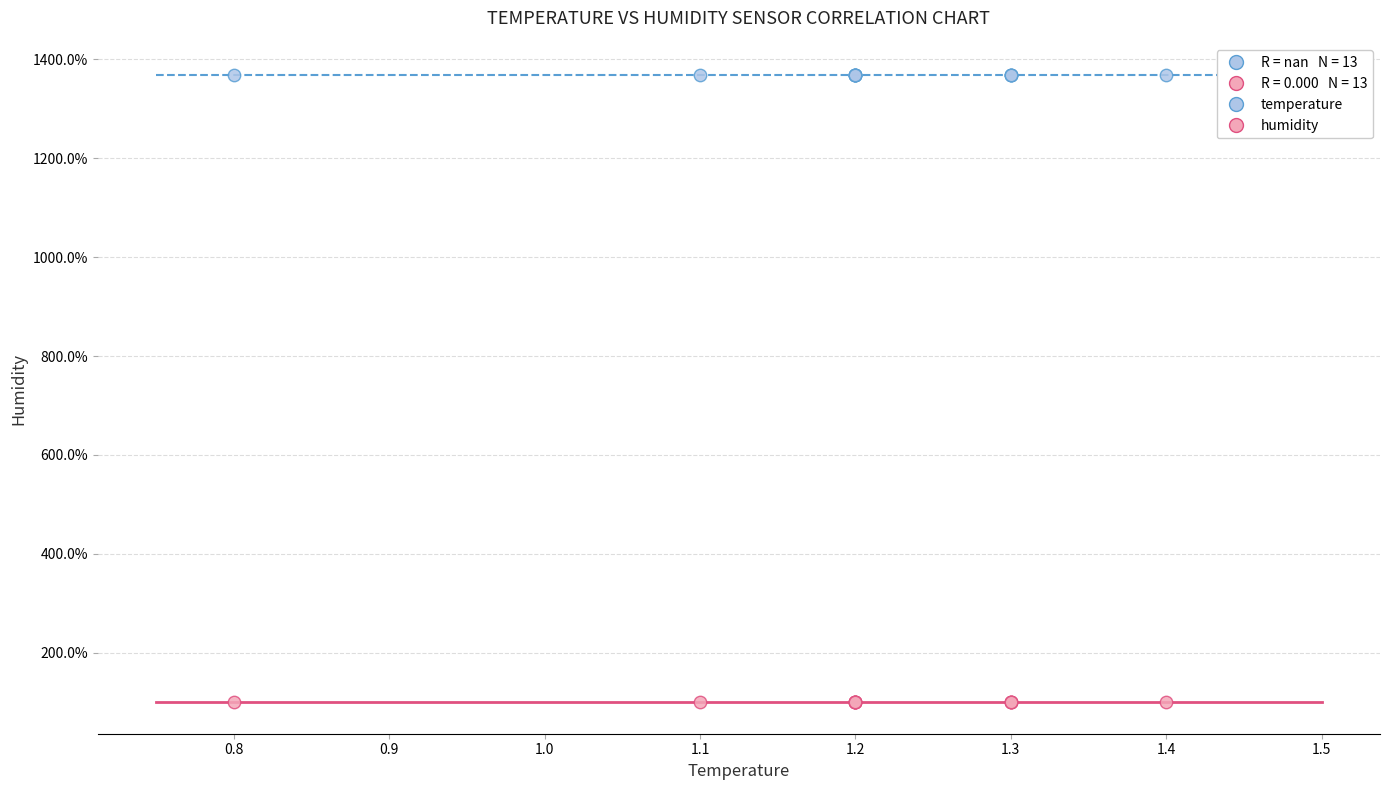

Which series reaches the minimum Y coordinate?

humidity